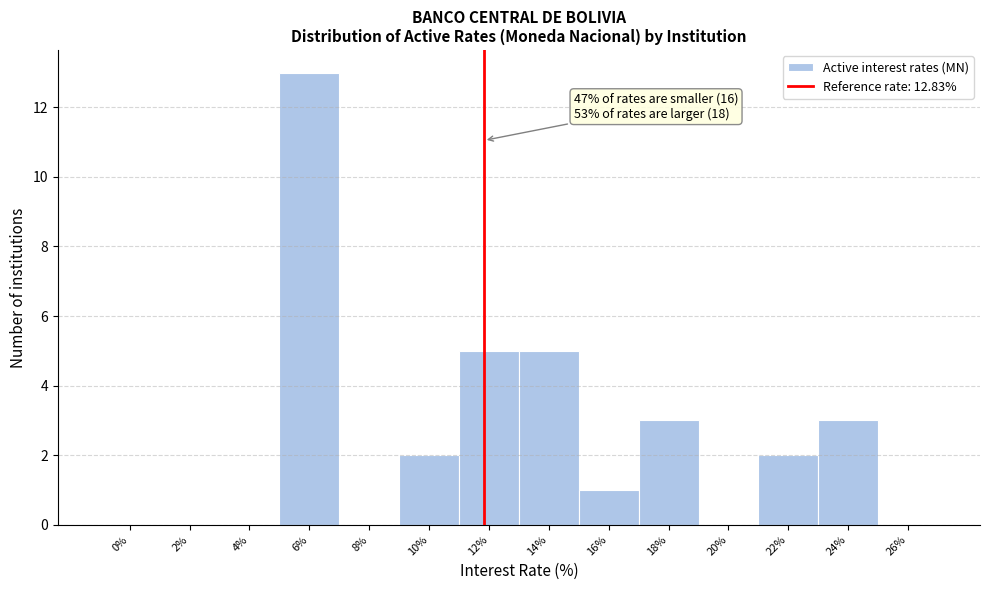

Reading right to left, extract all data points from this chart.

26%=0	24%=3	22%=2	20%=0	18%=3	16%=1	14%=5	12%=5	10%=2	8%=0	6%=13	4%=0	2%=0	0%=0